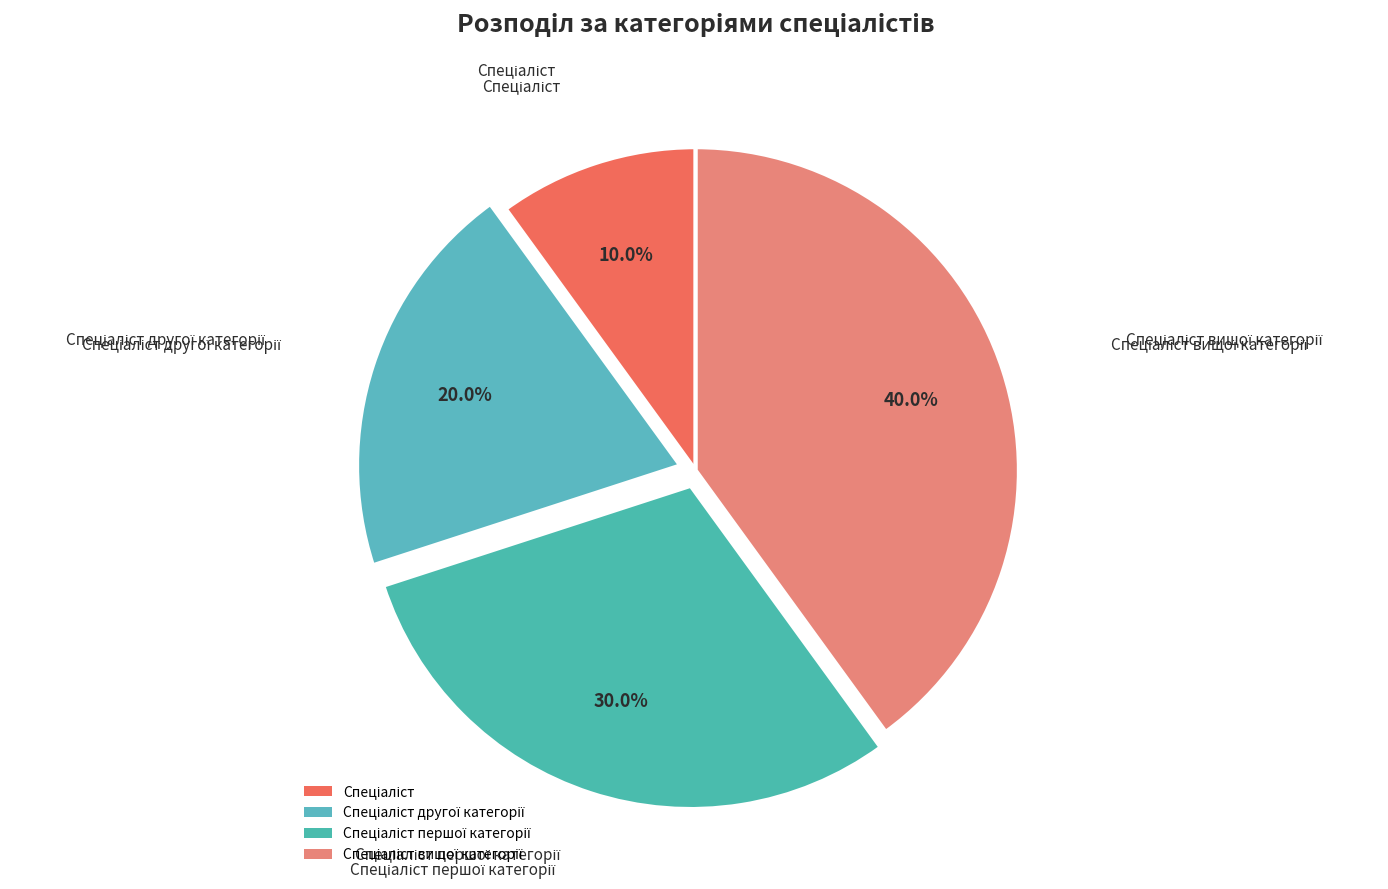

Is it true that Спеціаліст is 1% of the pie?

False